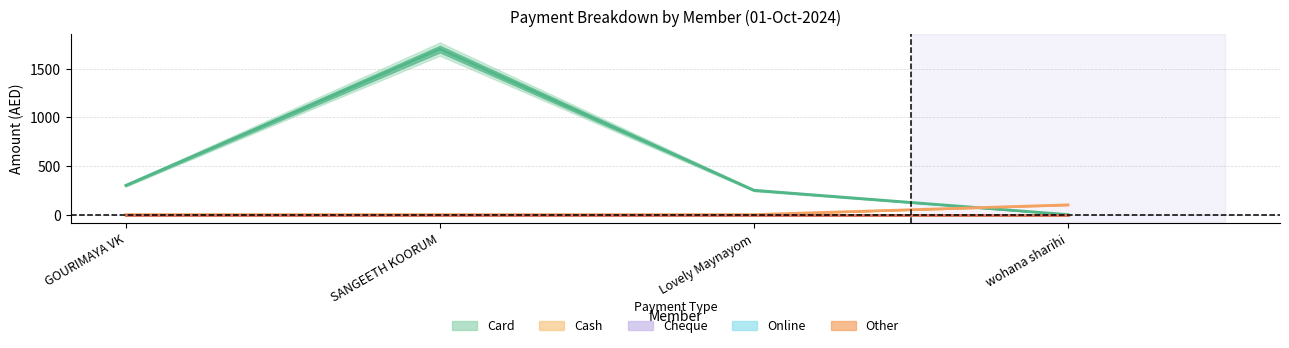

What are all the series names shown in the legend?

Card, Cash, Cheque, Online, Other